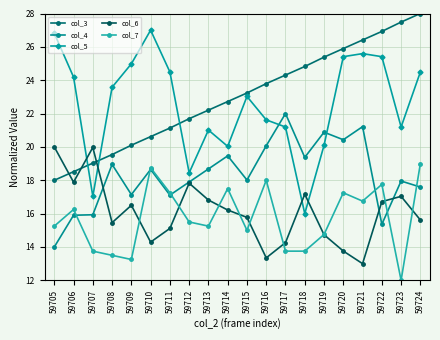

How many lines are shown in the chart?

5